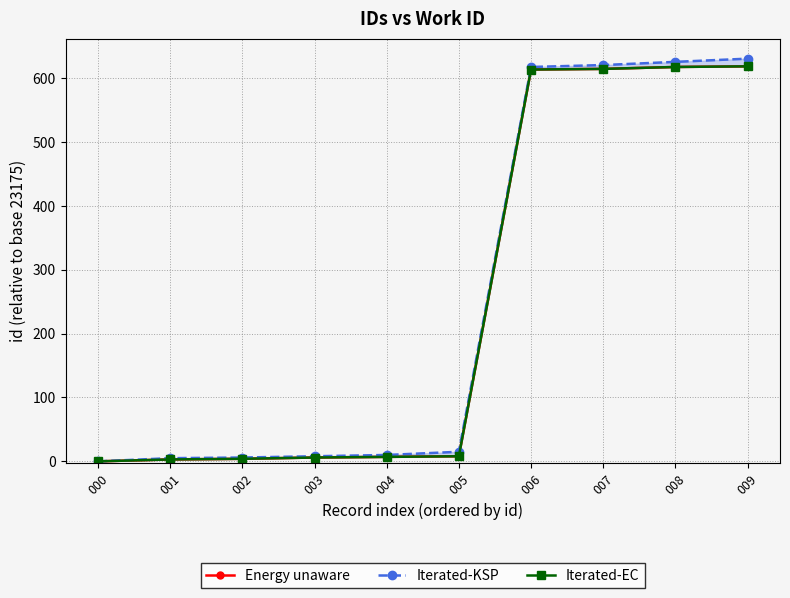

What are all the series names shown in the legend?

Energy unaware, Iterated-KSP, Iterated-EC